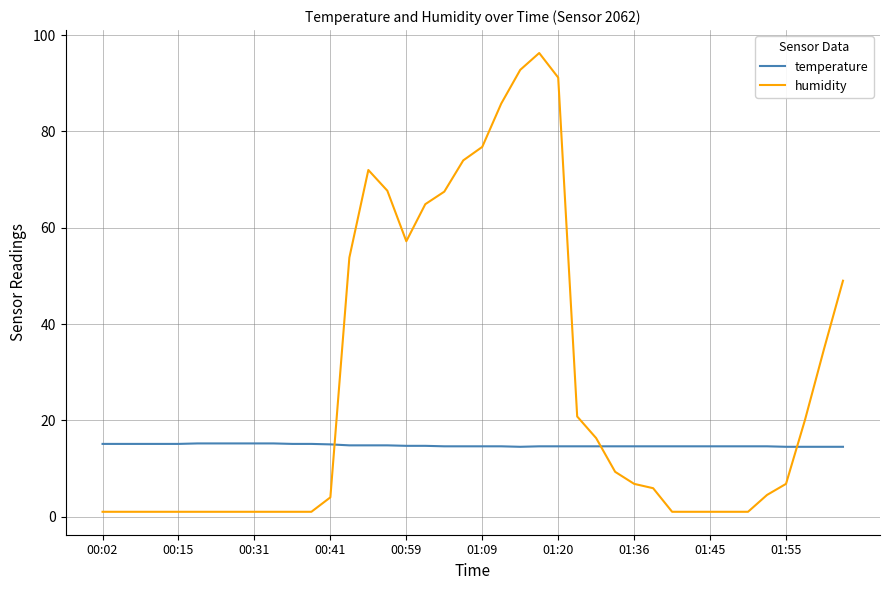

Which series has the largest total across all categories?

humidity